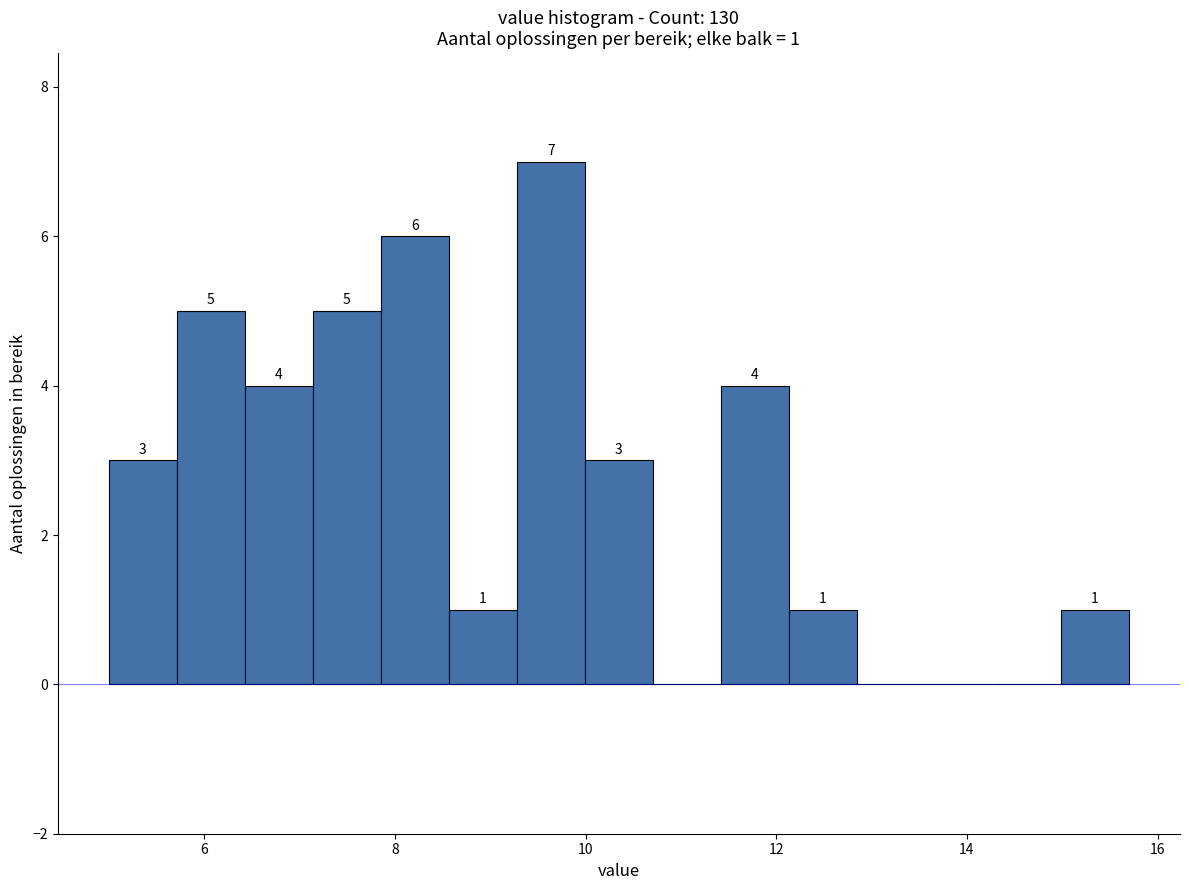

Around what value on the x-axis is the tallest bar? Give the approximate position of its centre, as read against the axis.

9.6